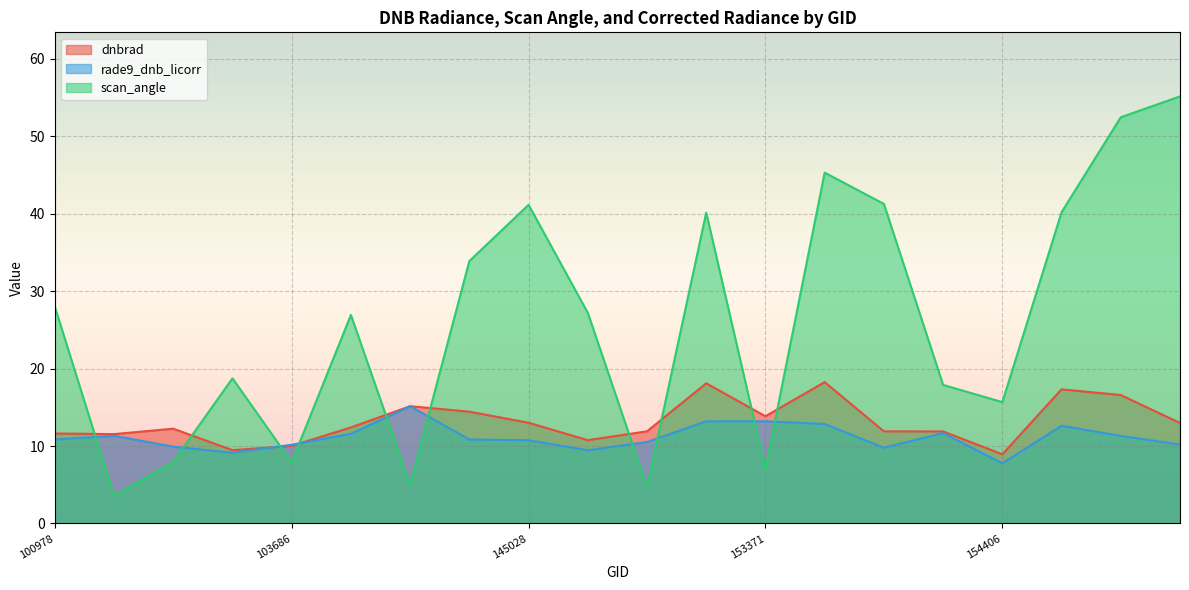

Is the value of scan_angle at 143043 greater than the value of dnbrad at 154607?

Yes